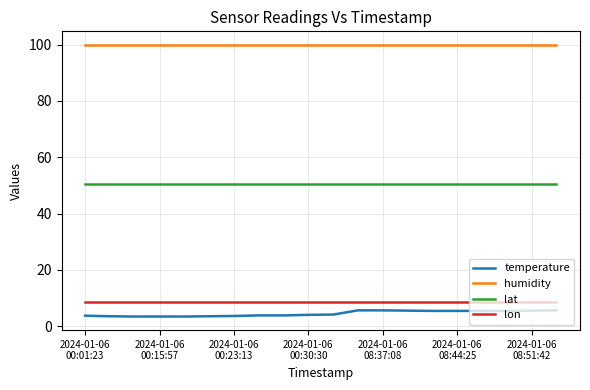

What is the lowest value of the temperature series?

3.4